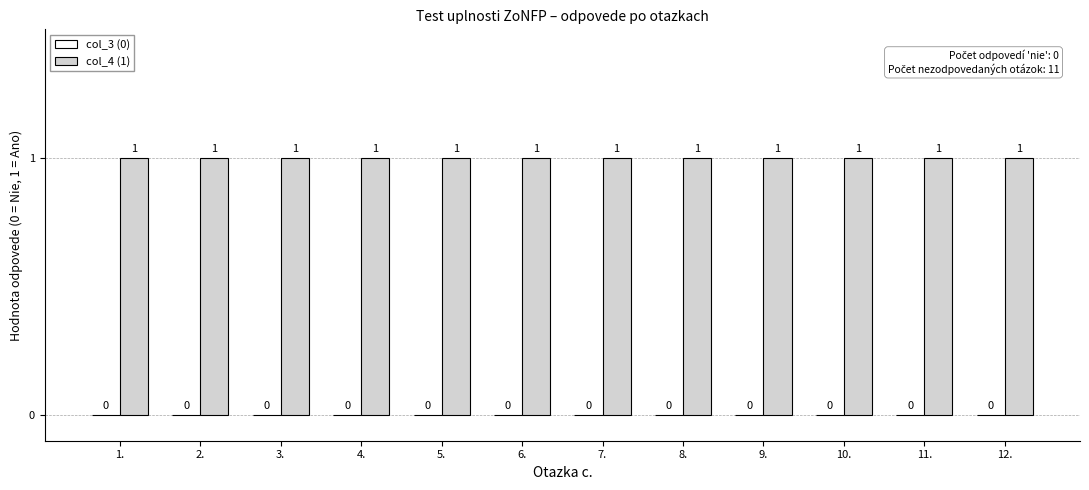

The value of col_4 (1) at 9. is 1. True or false?

True